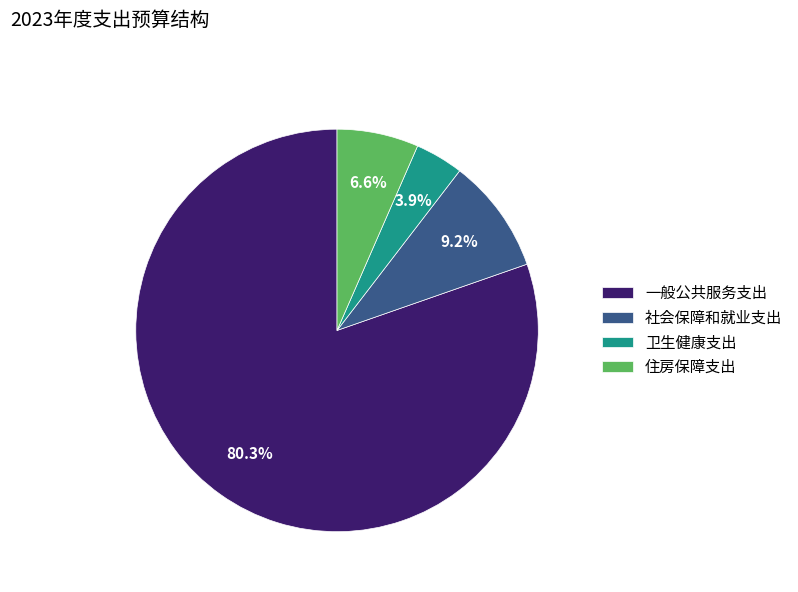

To the nearest percent, what percentage of the pie is 住房保障支出?

7%